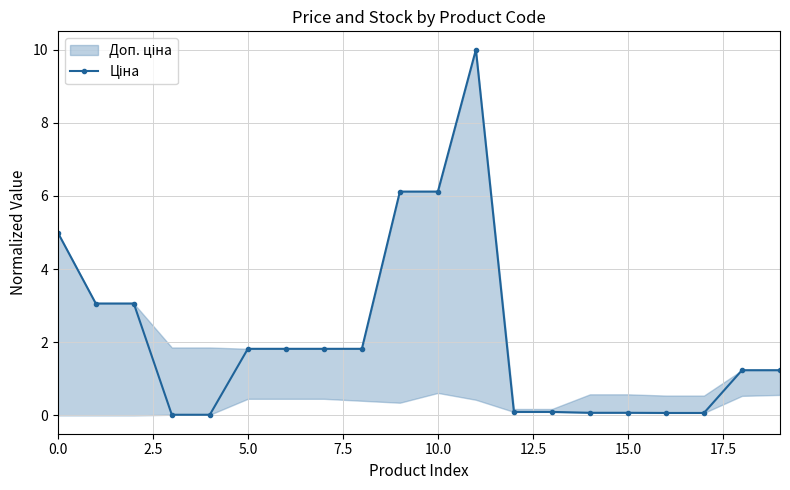

What position from the left is 15?

16